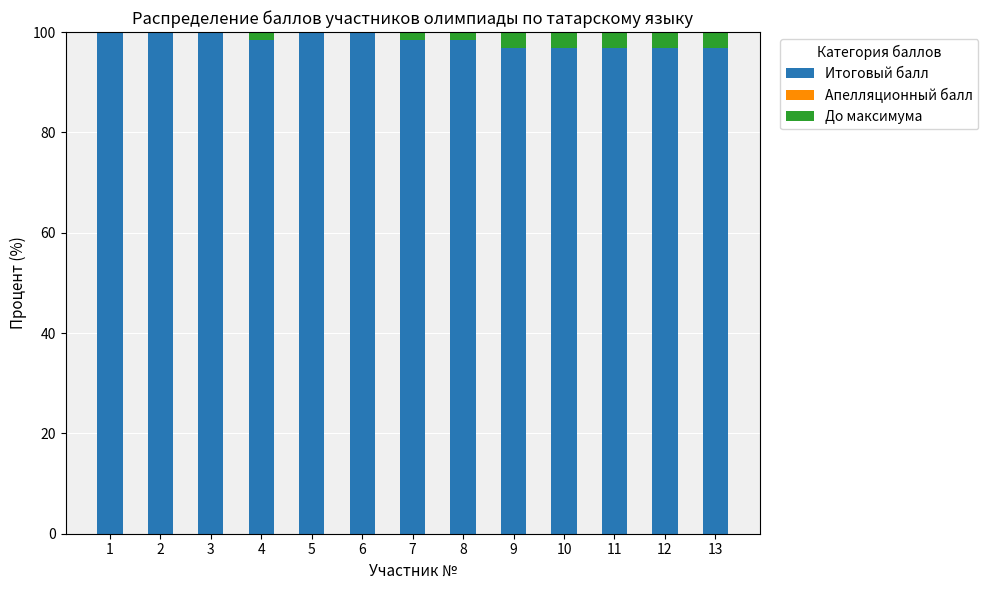

Reading left to right, what are the values for Итоговый балл?

1=100.0	2=100.0	3=100.0	4=98.4	5=100.0	6=100.0	7=98.4	8=98.4	9=96.8	10=96.8	11=96.8	12=96.8	13=96.8